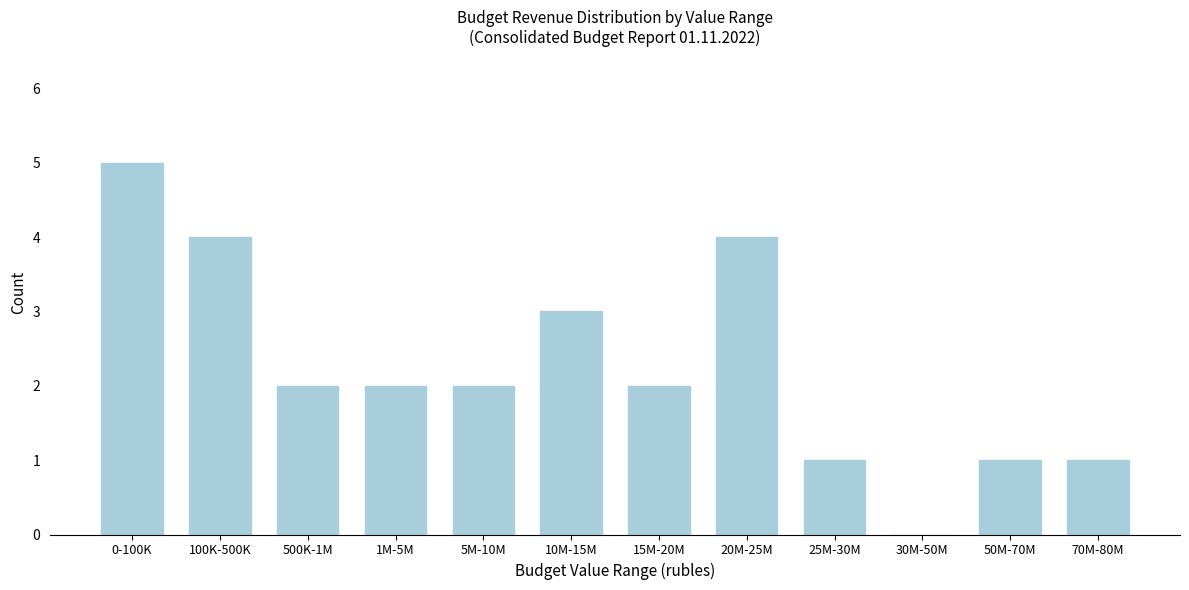

Reading left to right, what are all the values shown in this chart?

0-100K=5	100K-500K=4	500K-1M=2	1M-5M=2	5M-10M=2	10M-15M=3	15M-20M=2	20M-25M=4	25M-30M=1	30M-50M=0	50M-70M=1	70M-80M=1